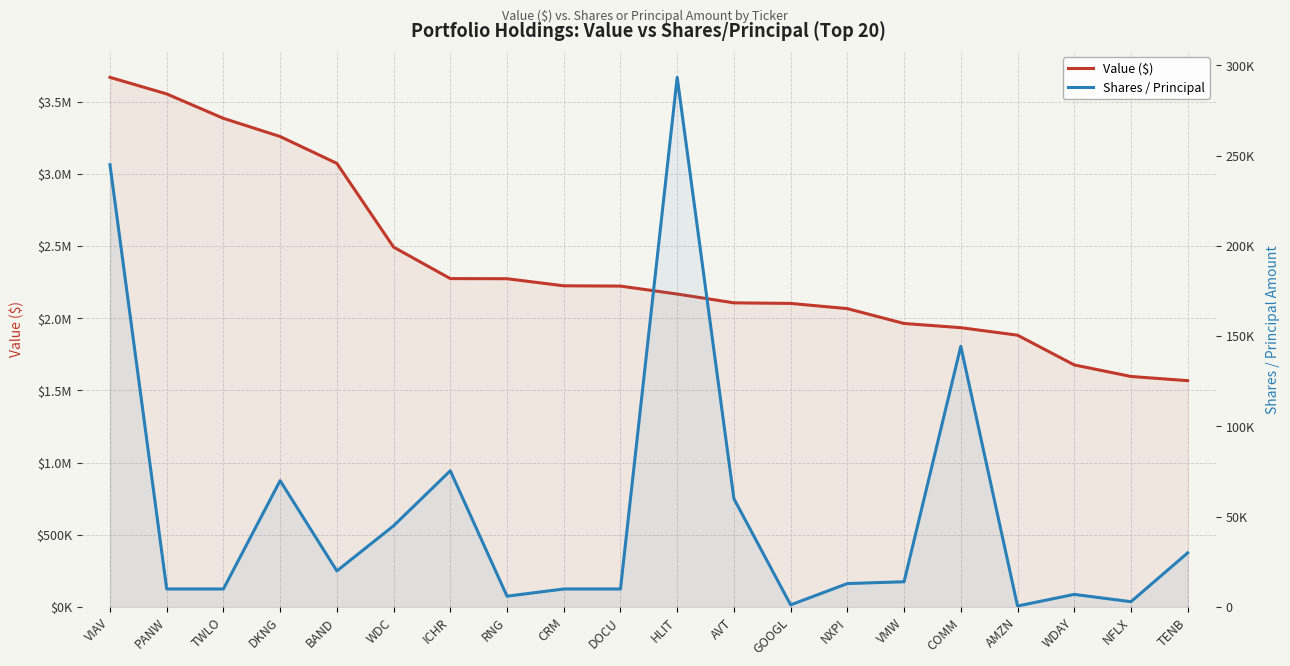

Reading left to right, what are all the values shown in this chart?

Value ($): 3669000	3554000	3385000	3259000	3073000	2493000	2275000	2274000	2225000	2223000	2168000	2107000	2103000	2067000	1964000	1935000	1883000	1677000	1597000	1568000
Shares / Principal: 245000	10000	10000	70000	20000	45000	75480	6000	10000	10000	293392	60000	1200	13000	14000	144416	578	7000	2953	30000